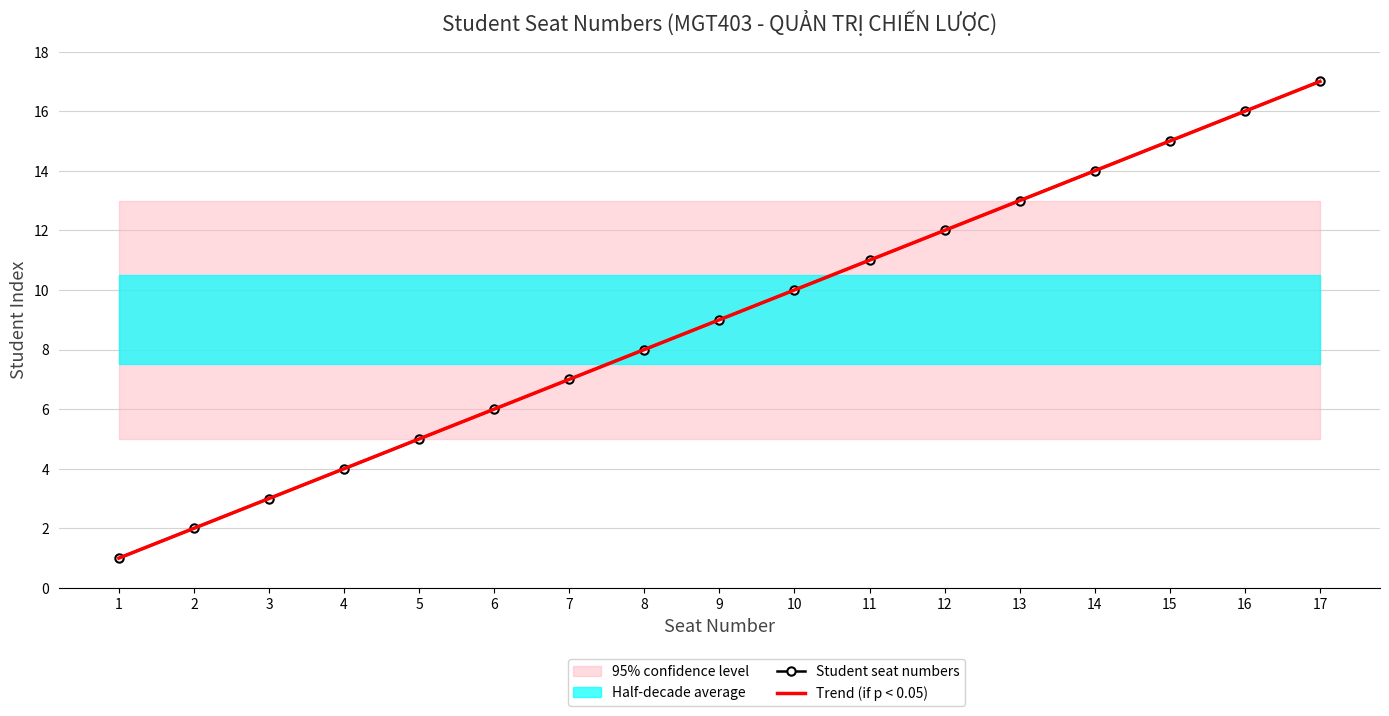

True or false: Student seat numbers has more than 2 points higher than both neighbors.

False